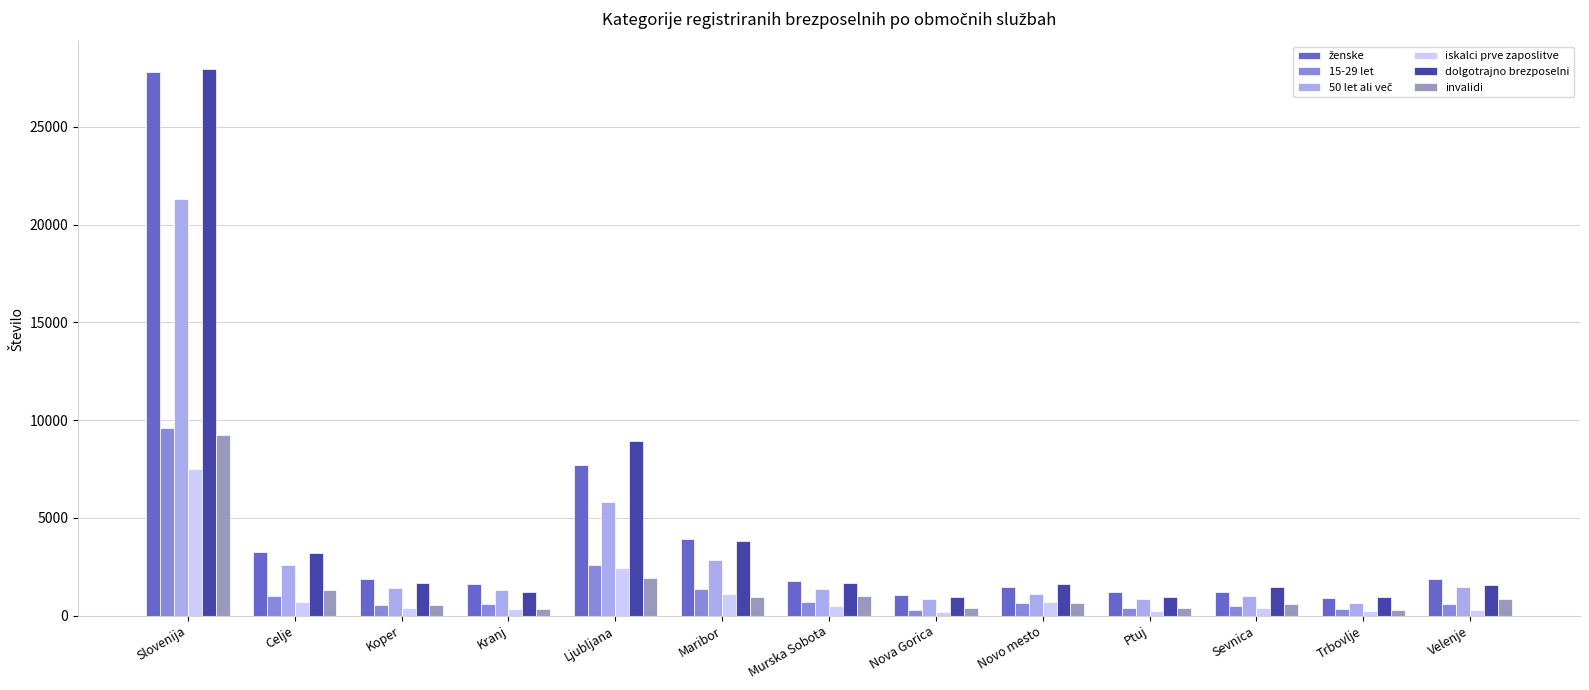

Where does the invalidi series first go above 624?

Slovenija